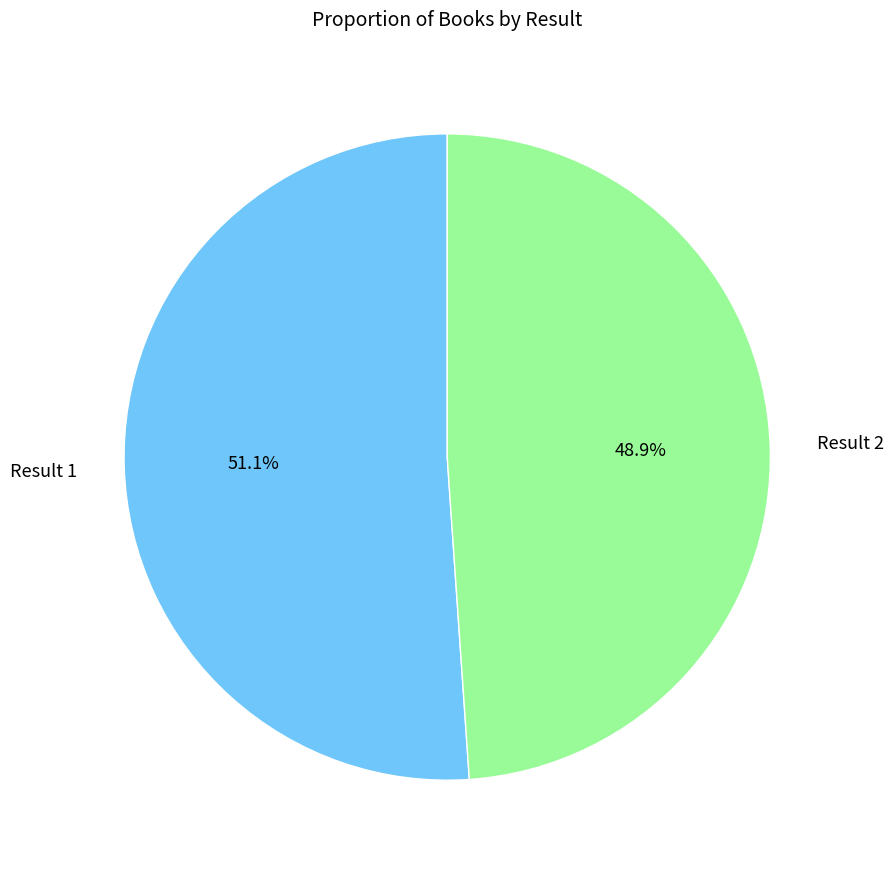

Is there a majority slice in this chart?

Yes